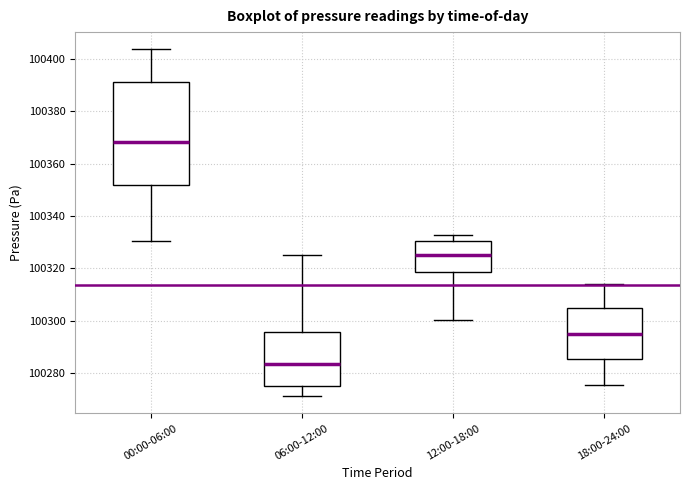

Comparing the boxes themselves (not the whiskers), which one is the tallest?

00:00-06:00